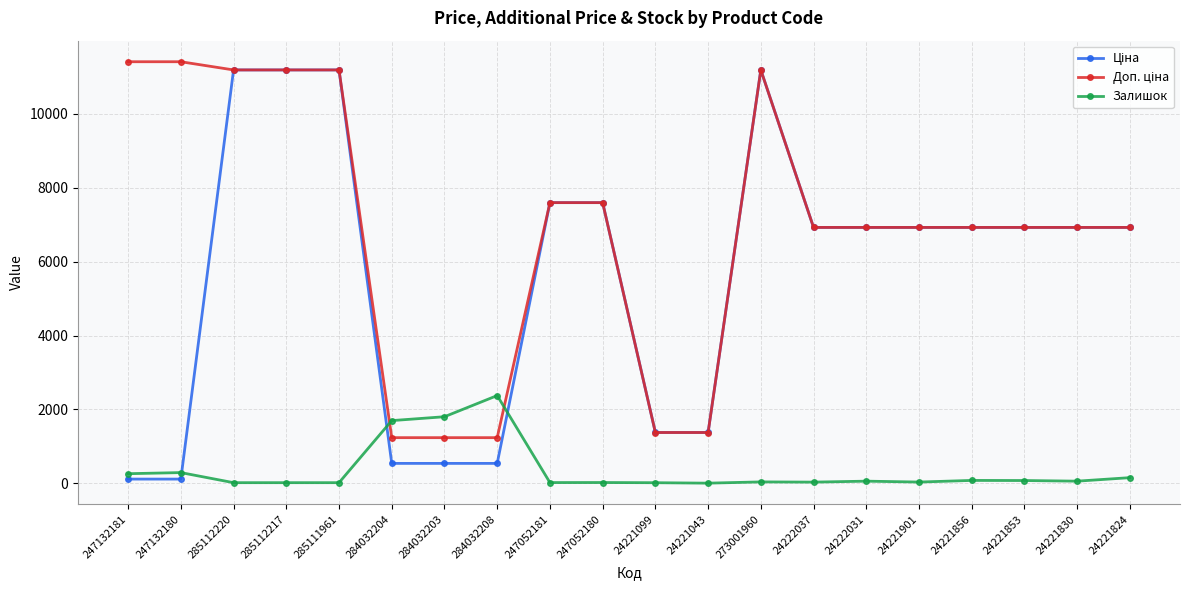

What is the total value across all series at 24221853?

13926.3